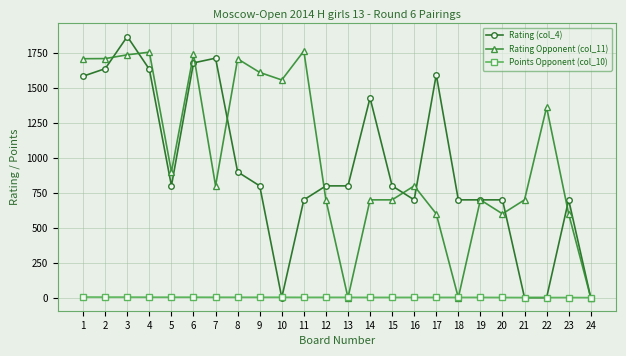

True or false: Rating (col_4) has more than 1 points higher than both neighbors.

True